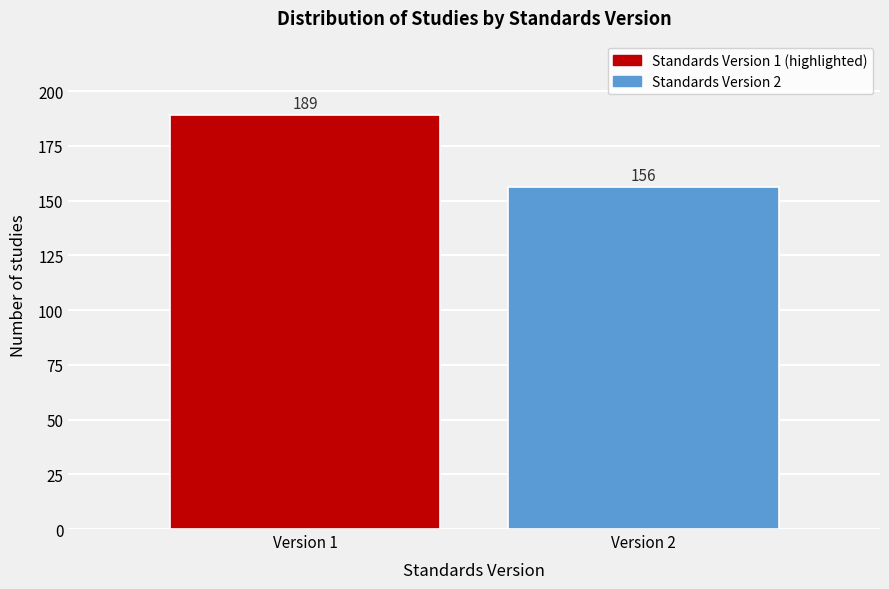

Reading right to left, what are all the values shown in this chart?

Version 2=156	Version 1=189